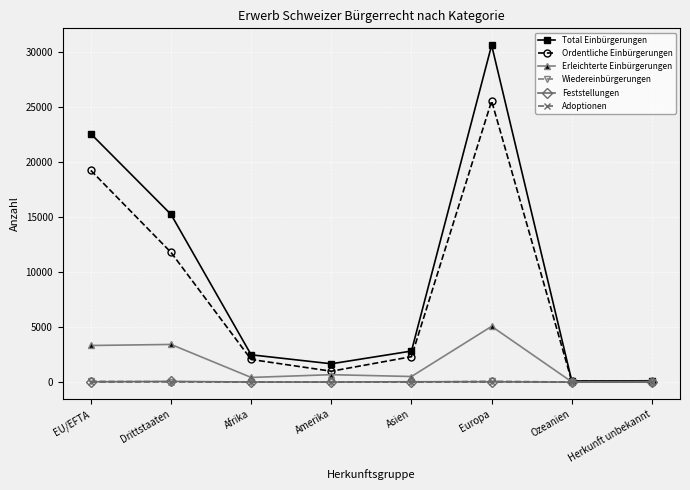

Which series changed the most between Europa and Herkunft unbekannt?

Total Einbürgerungen